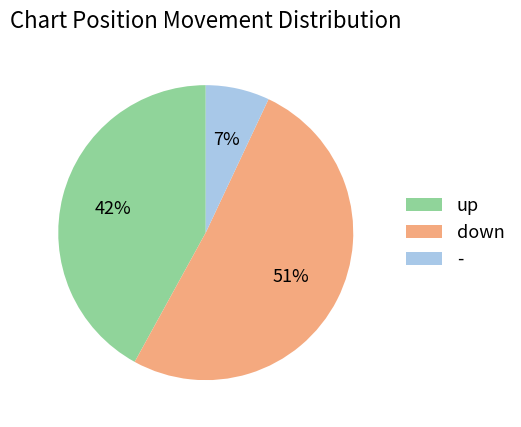

How many segments does this pie chart have?

3